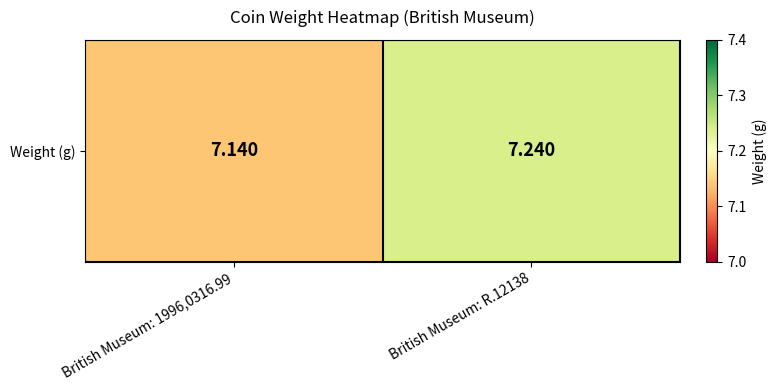

List the labels in order of value, smallest first.

British Museum: 1996,0316.99, British Museum: R.12138